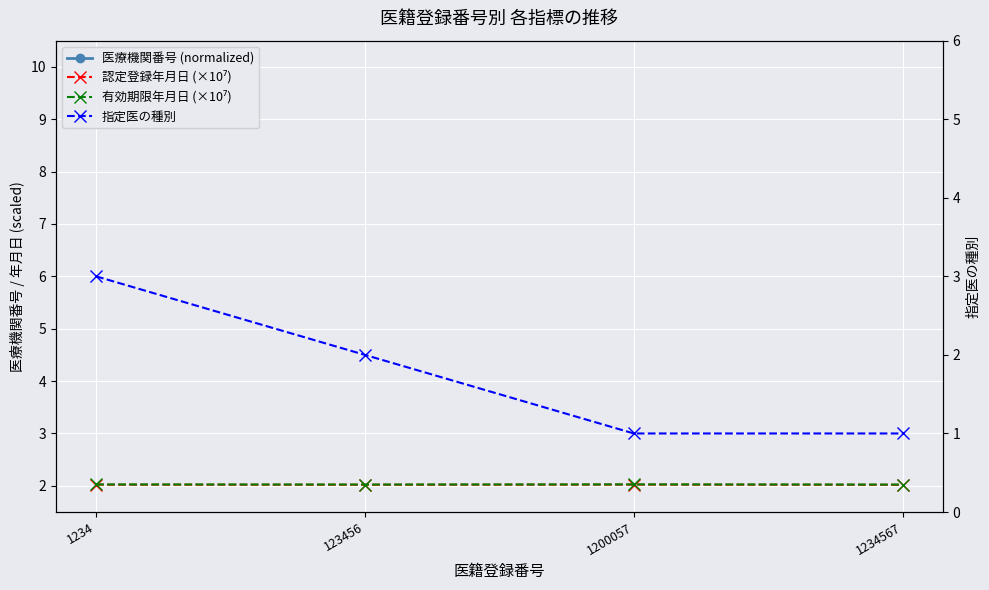

At how many categories does at least one series exceed 6?

4